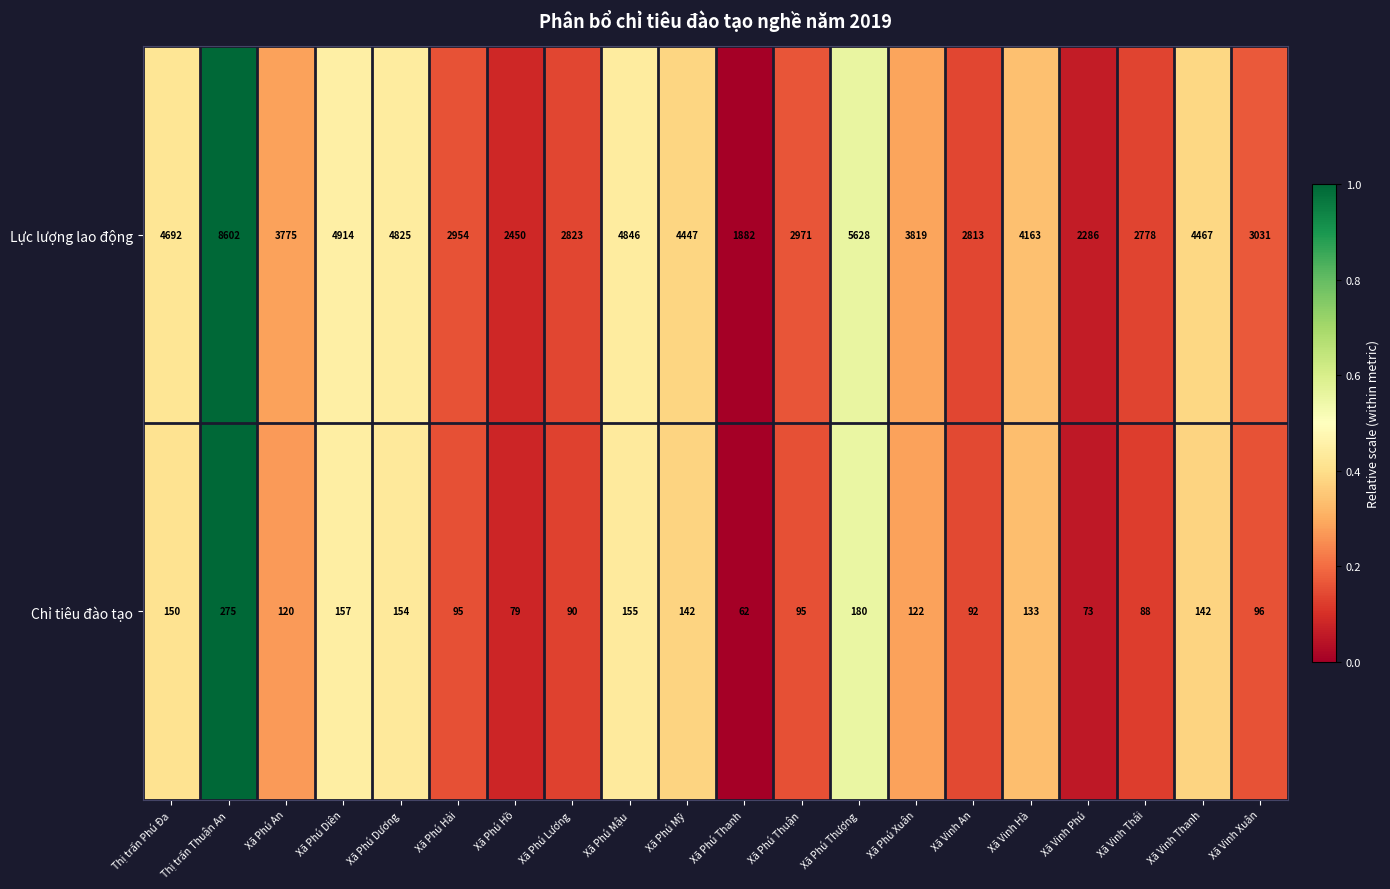

Which series changed the most between Xã Phú Mỹ and Xã Phú Thượng?

Lực lượng lao động